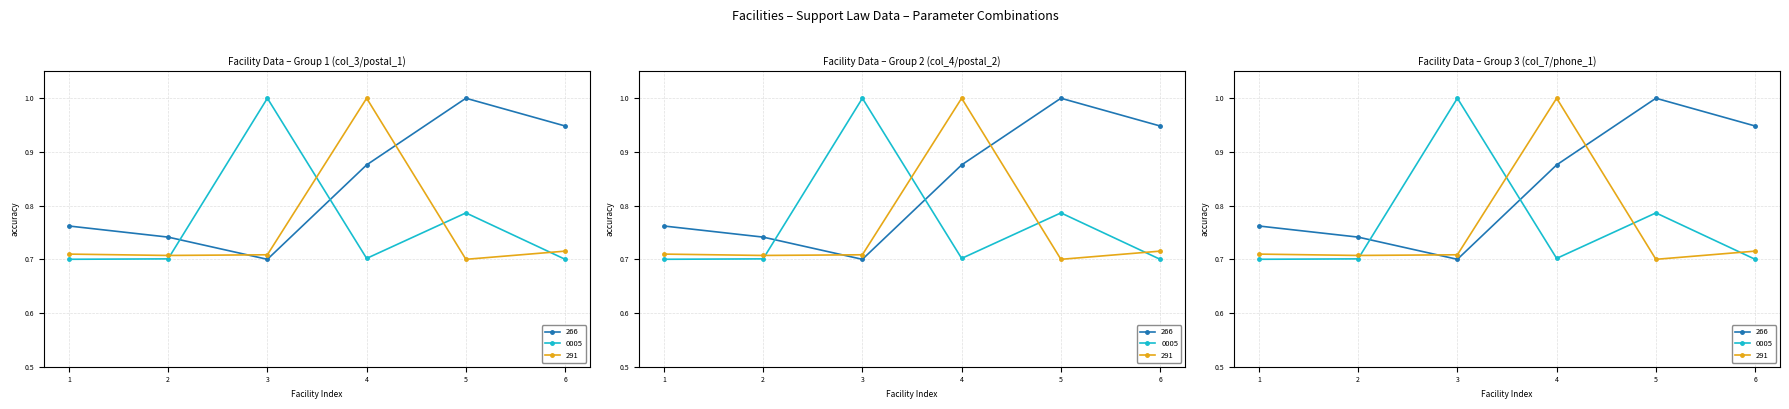

At which category is the sum across all series the highest?

4